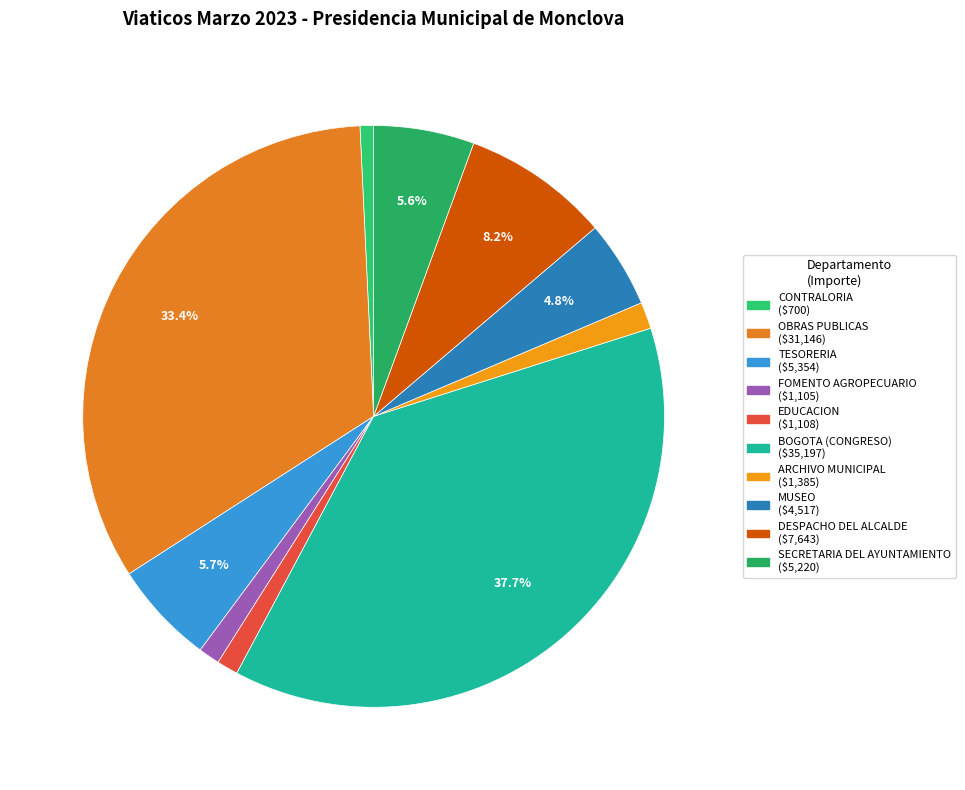

To the nearest percent, what is the difference between the largest and smallest slice percentages?

37%